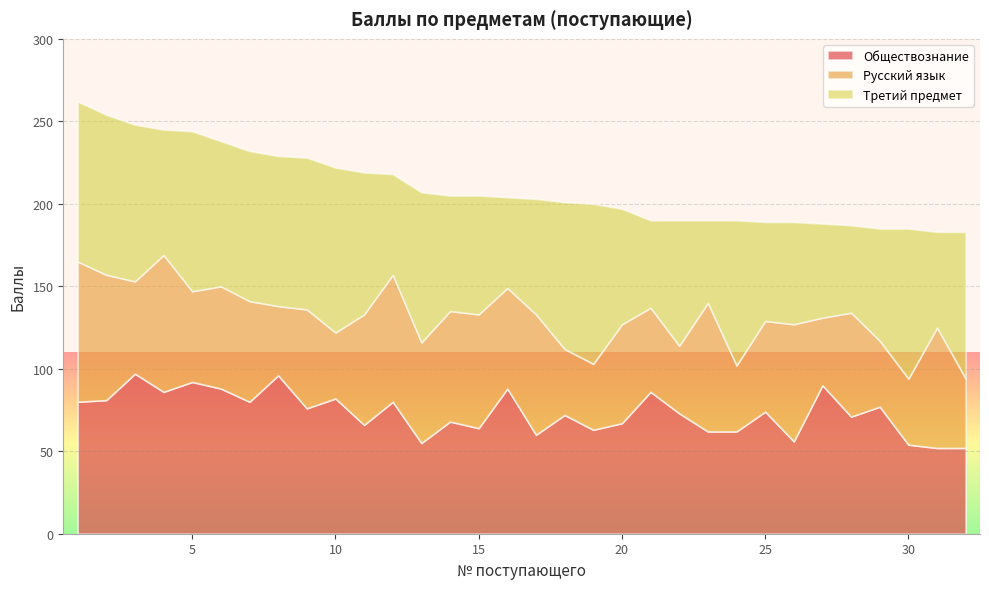

In Обществознание, how many points are higher than both neighbors (excluding endpoints)?

12